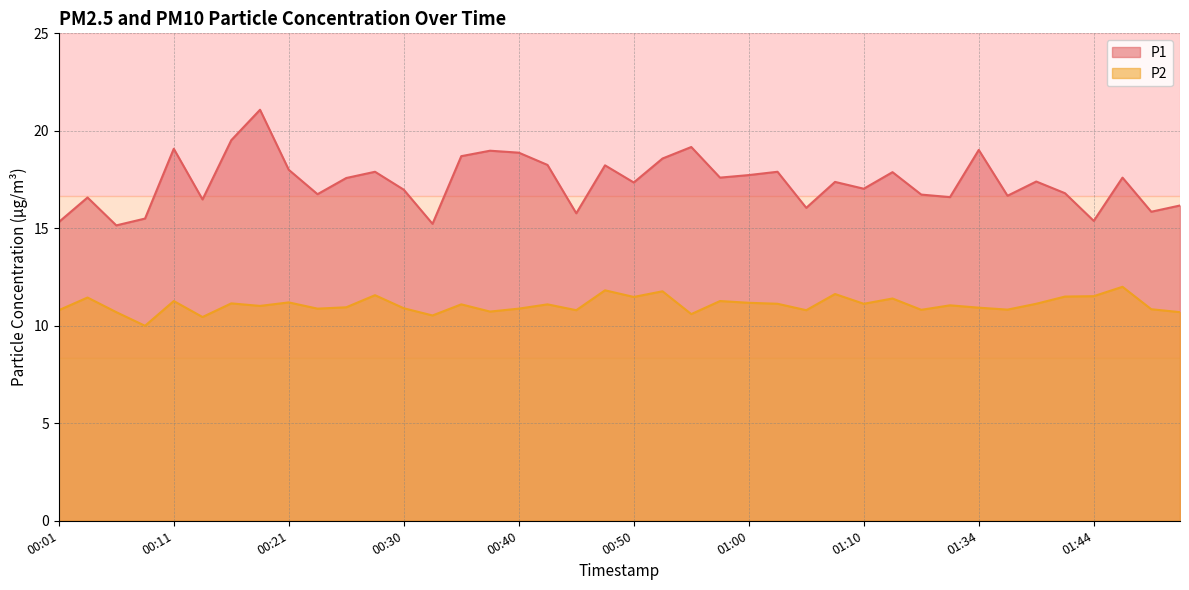

Reading left to right, transcribe all the data shown in this chart.

P1: 15.3	16.6	15.2	15.5	19.1	16.5	19.5	21.1	18.0	16.8	17.6	17.9	17.0	15.2	18.7	19.0	18.9	18.2	15.8	18.2	17.4	18.6	19.2	17.6	17.7	17.9	16.1	17.4	17.0	17.9	16.7	16.6	19.0	16.7	17.4	16.8	15.4	17.6	15.8	16.2
P2: 10.8	11.4	10.7	10.0	11.3	10.4	11.2	11.0	11.2	10.9	10.9	11.6	10.9	10.5	11.1	10.7	10.9	11.1	10.8	11.8	11.5	11.8	10.6	11.3	11.2	11.1	10.8	11.6	11.1	11.4	10.8	11.1	10.9	10.8	11.1	11.5	11.5	12.0	10.8	10.7